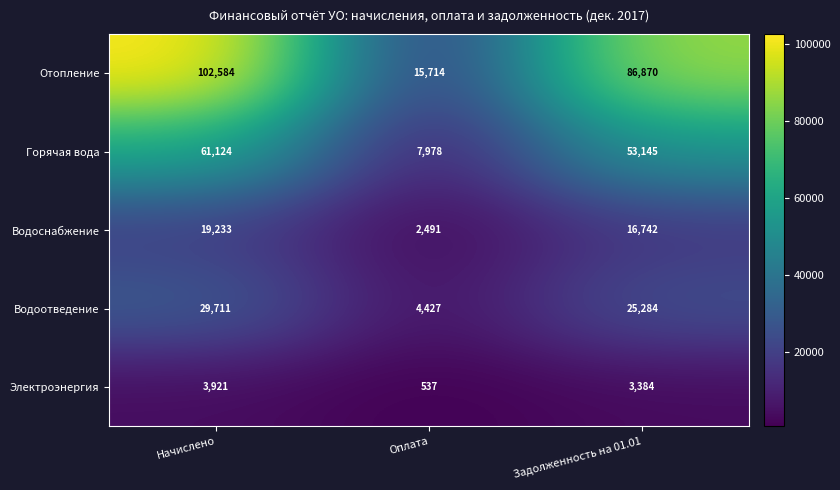

The value of Водоотведение at Задолженность на 01.01 is 25284. True or false?

True